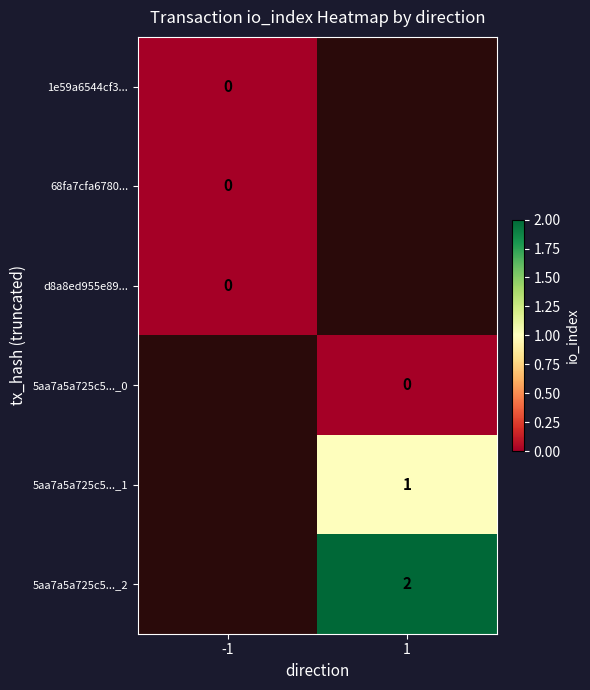

True or false: 5aa7a5a725c5..._2 has a value of 1 at 1.

False